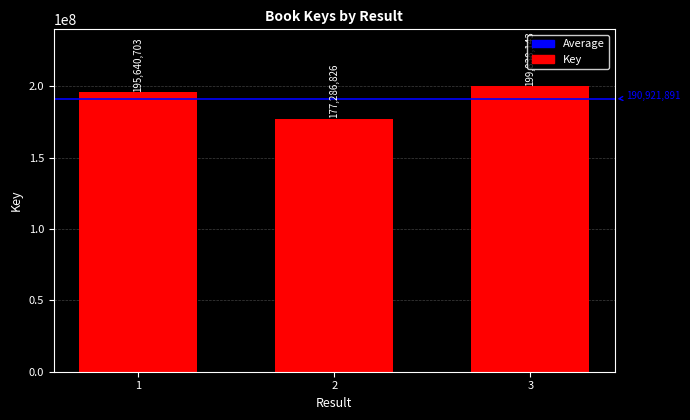

Reading left to right, transcribe all the data shown in this chart.

1=195640703	2=177286826	3=199838143